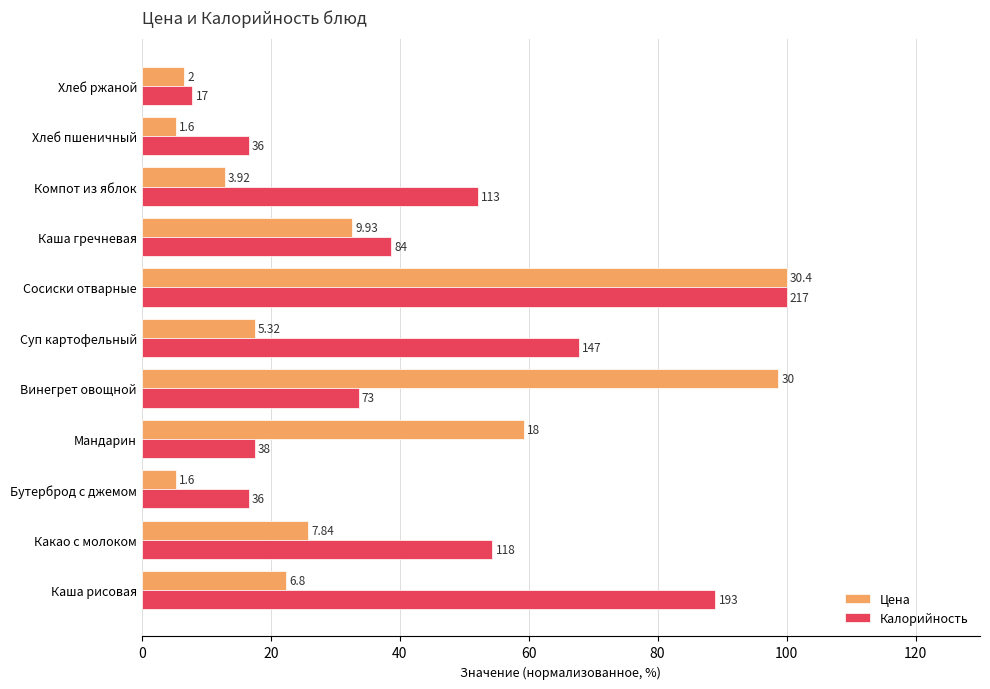

What are all the series names shown in the legend?

Цена, Калорийность